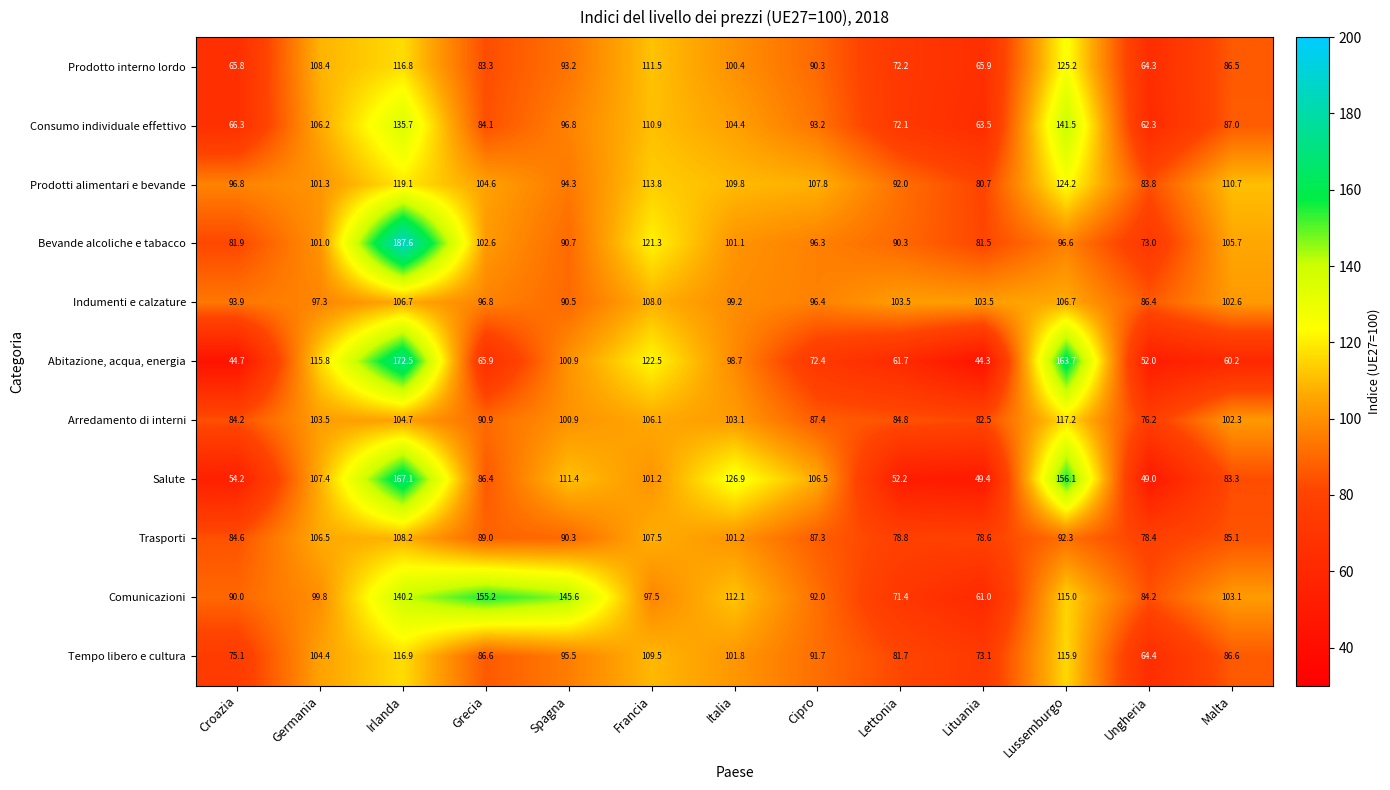

Which series has the largest total across all categories?

Comunicazioni